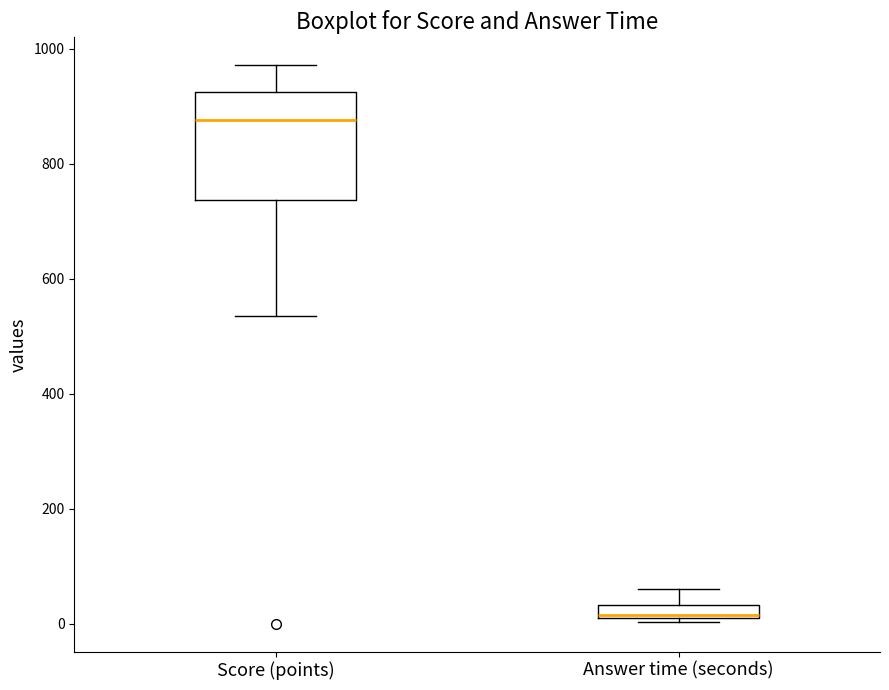

Where is the upper edge of the box for Answer time (seconds) on the y-axis? The values are not printed on the chart, so give them approximately, as read against the axis.

40